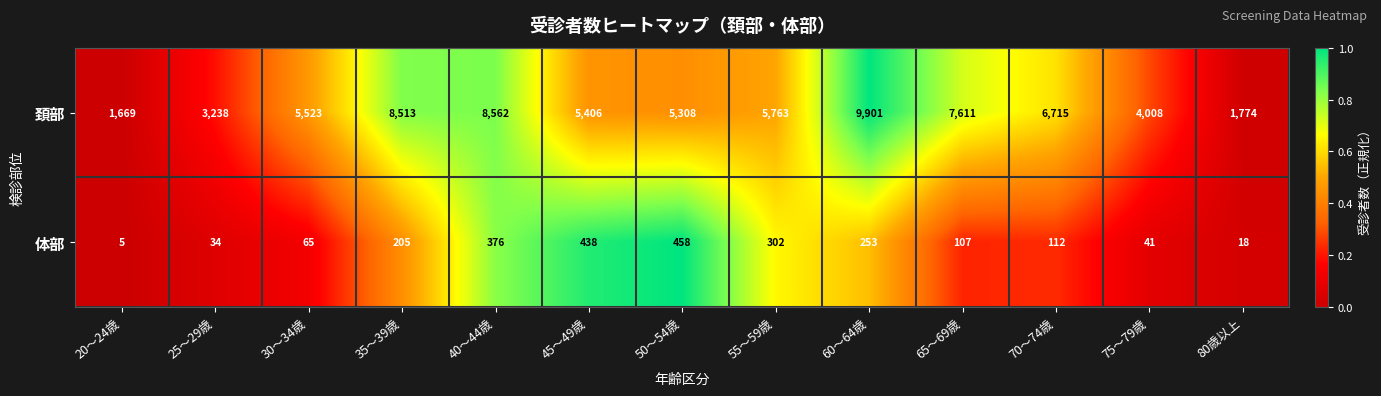

What is the total value across all series at 35～39歳?

8718